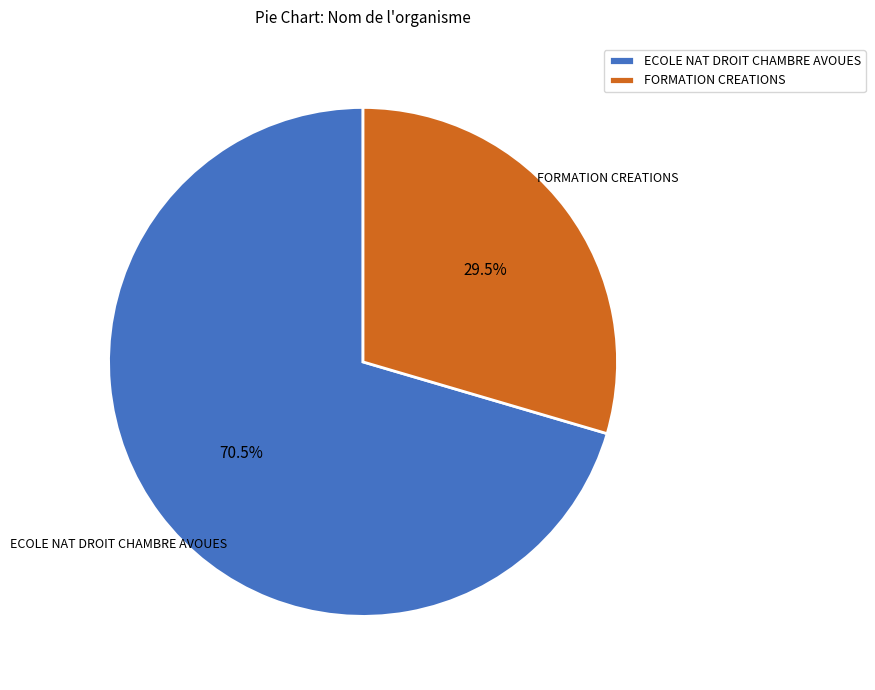

Is there any slice that represents more than half of the pie?

Yes